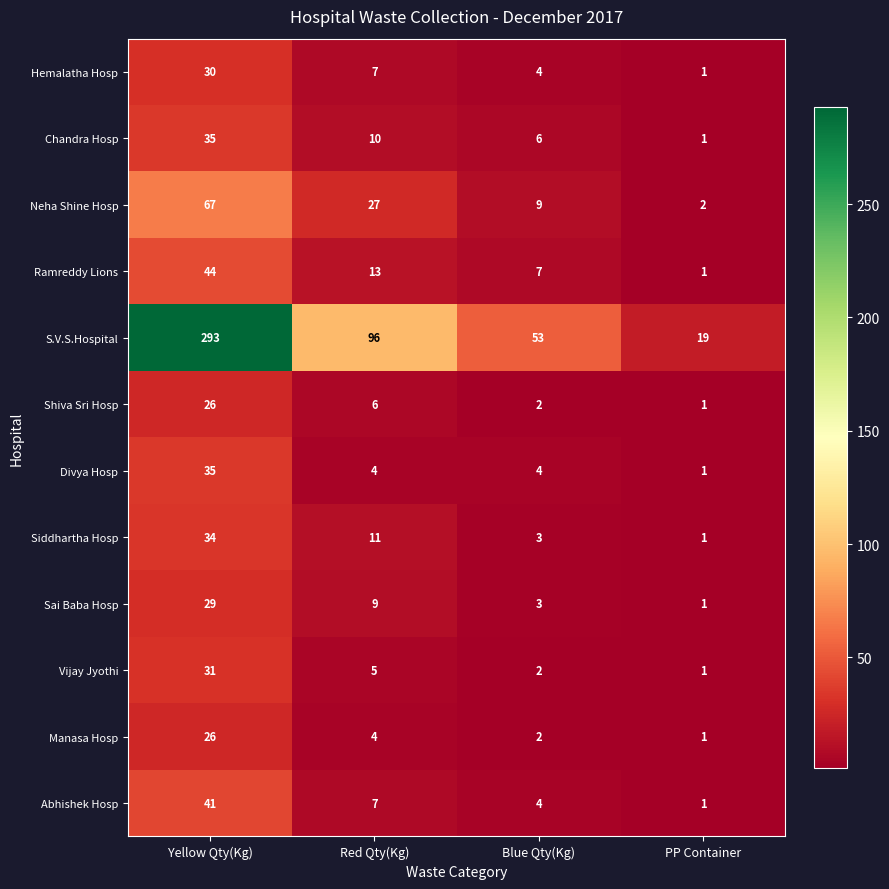

What is the sum of the S.V.S.Hospital values at PP Container and Yellow Qty(Kg)?

312